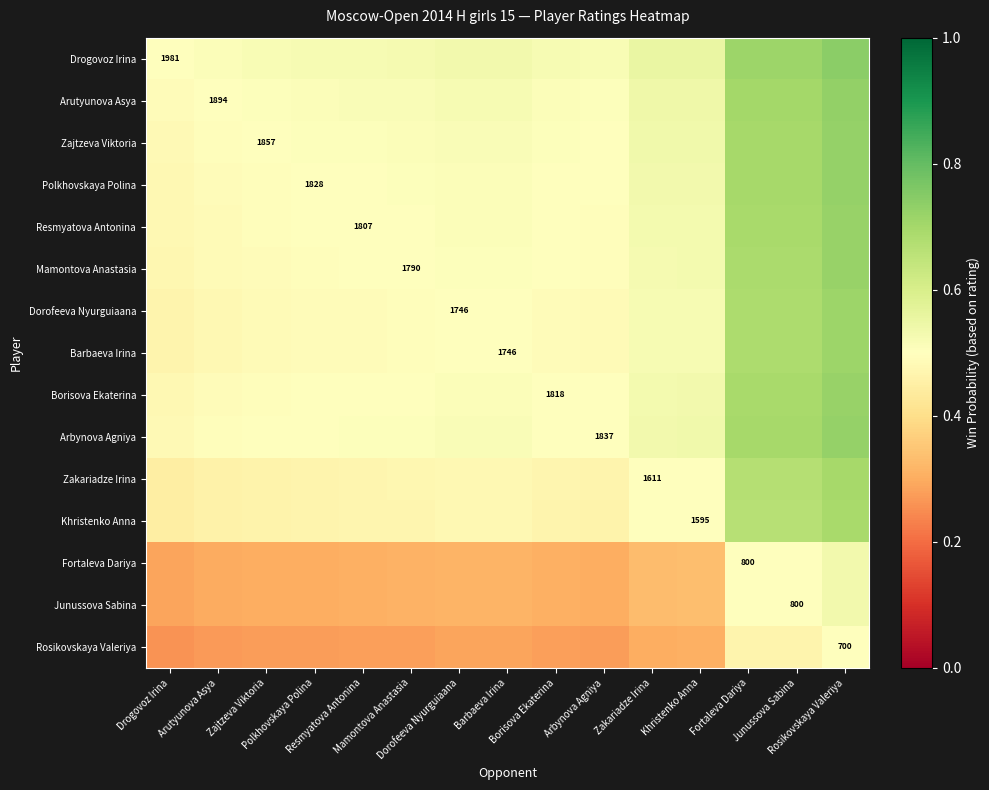

List the series in order of their peak value, highest first.

Drogovoz Irina, Arutyunova Asya, Zajtzeva Viktoria, Arbynova Agniya, Polkhovskaya Polina, Borisova Ekaterina, Resmyatova Antonina, Mamontova Anastasia, Dorofeeva Nyurguiaana, Barbaeva Irina, Zakariadze Irina, Khristenko Anna, Fortaleva Dariya, Junussova Sabina, Rosikovskaya Valeriya